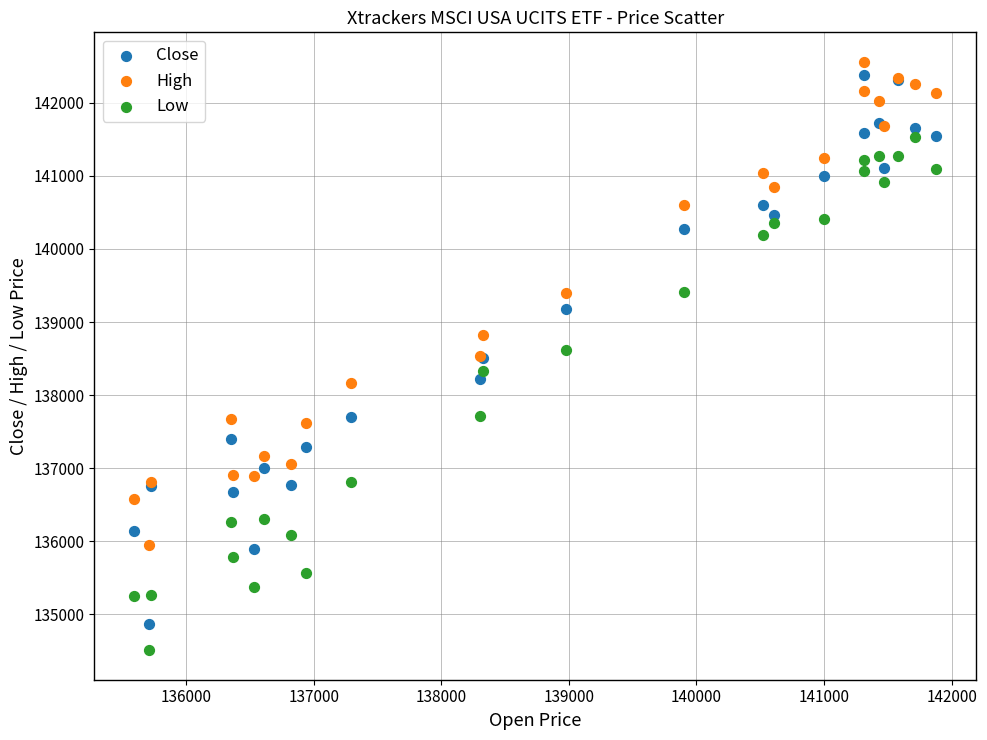

Which series has the largest Y range (max minus min)?

Close